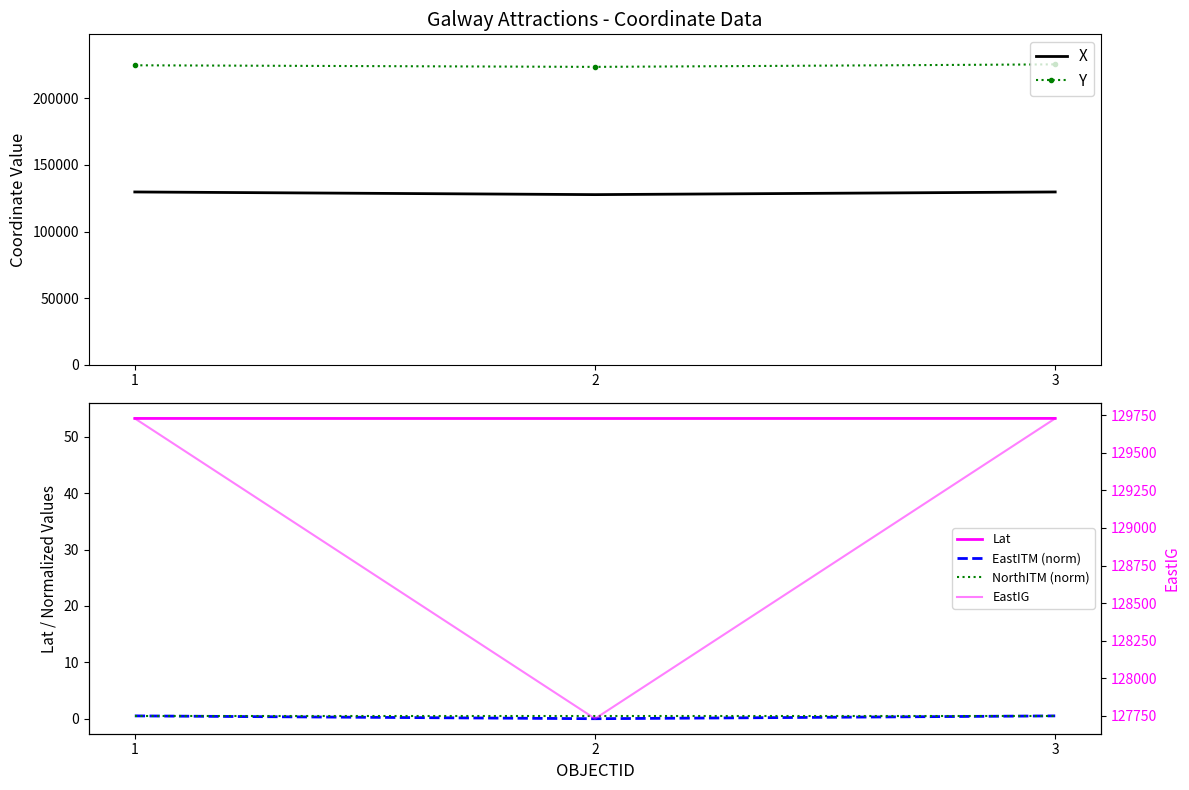

What is the spread (max minus min) of values at 2?

223686.1